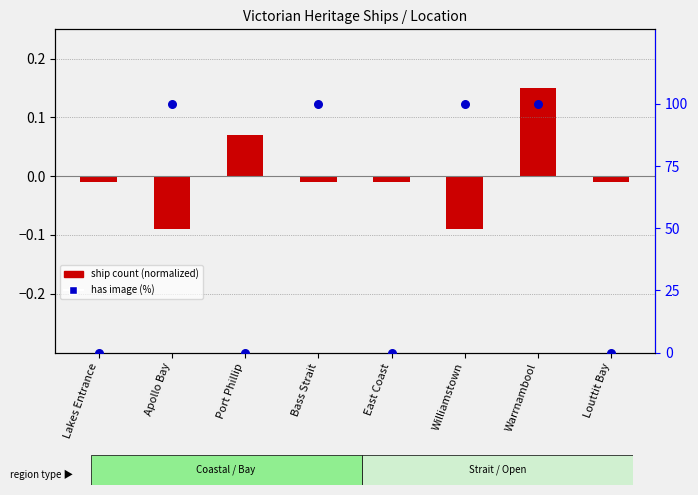

What are all the series names shown in the legend?

ship count (normalized), has image (%)